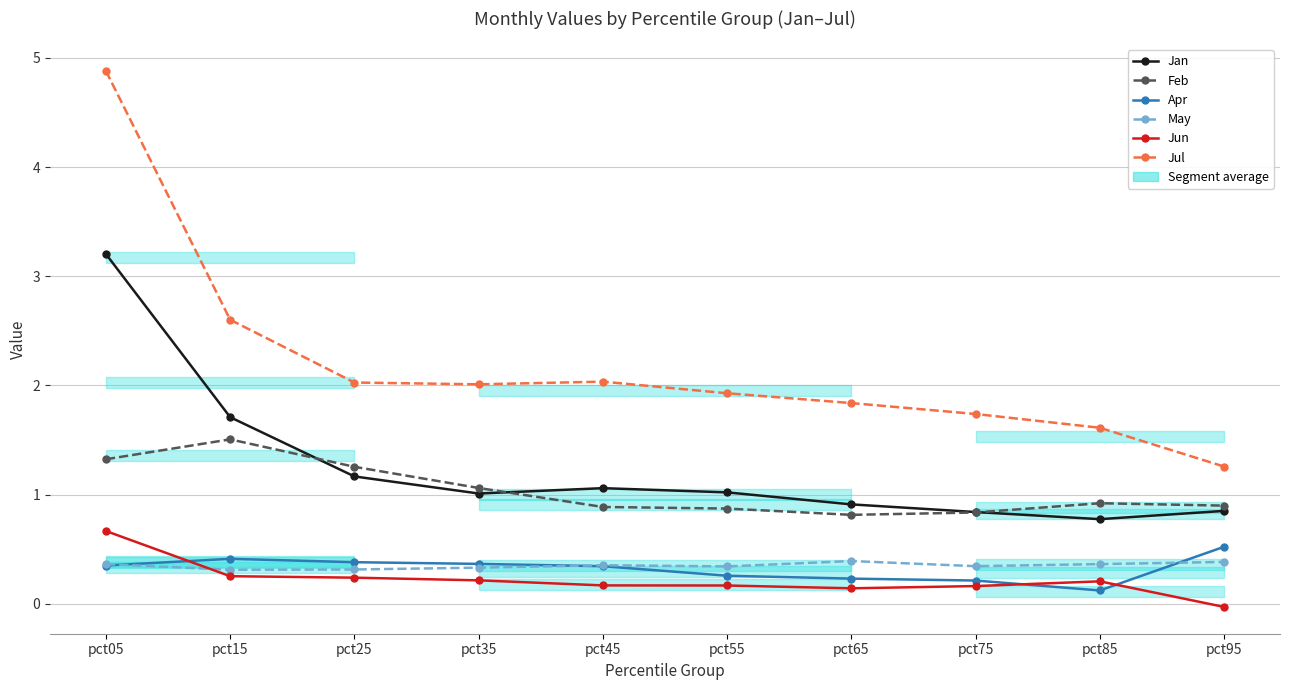

What is the total value across all series at pct05?

10.8